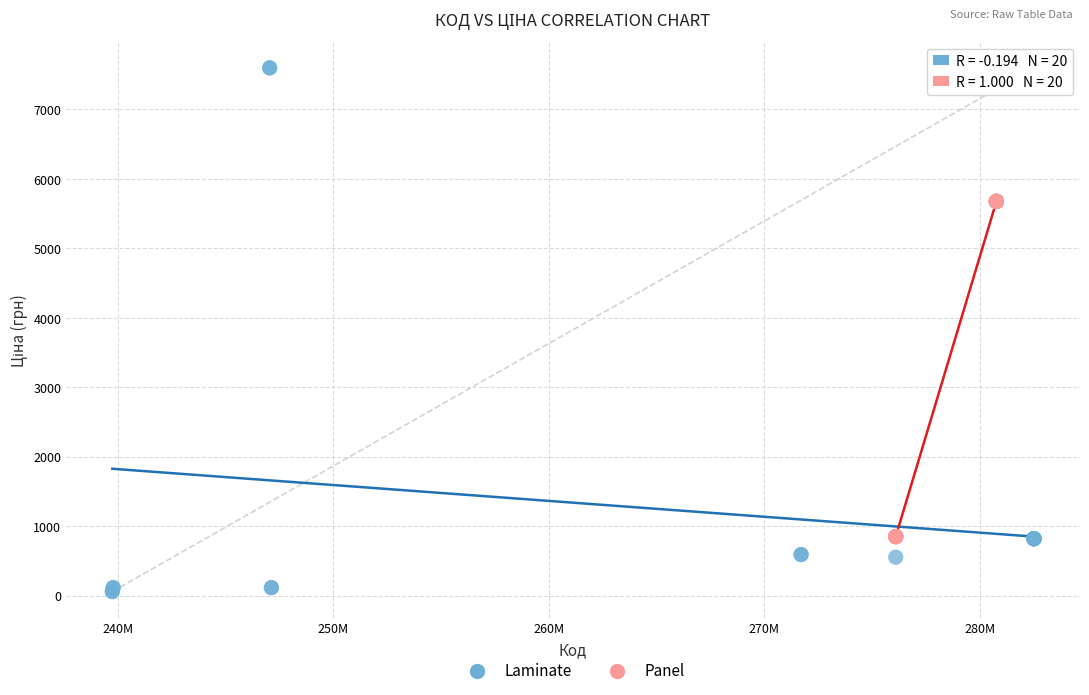

Which series reaches the maximum Y coordinate?

Laminate